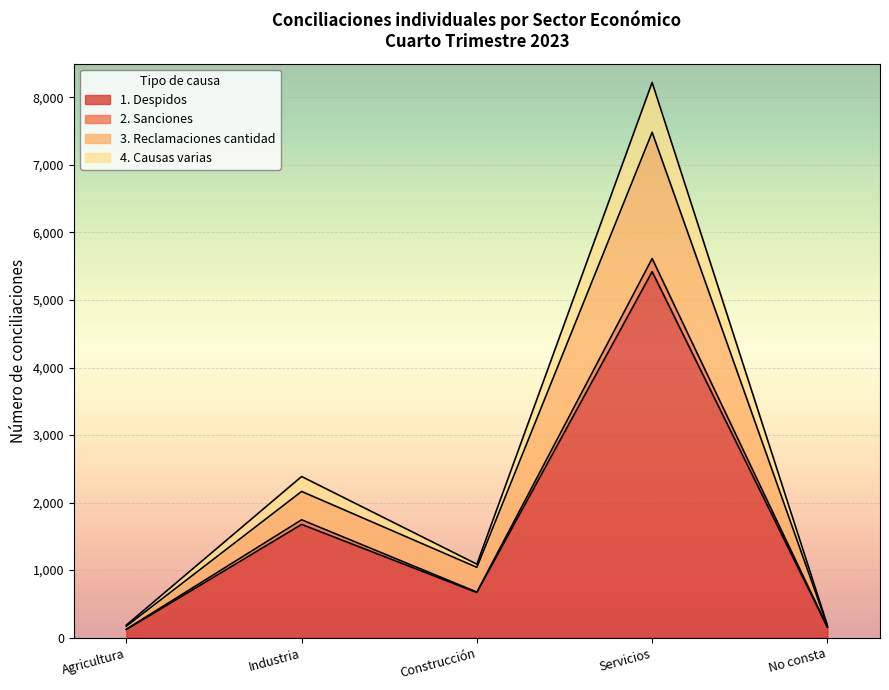

Where is 2. Sanciones nearest to the value 2869?

Industria